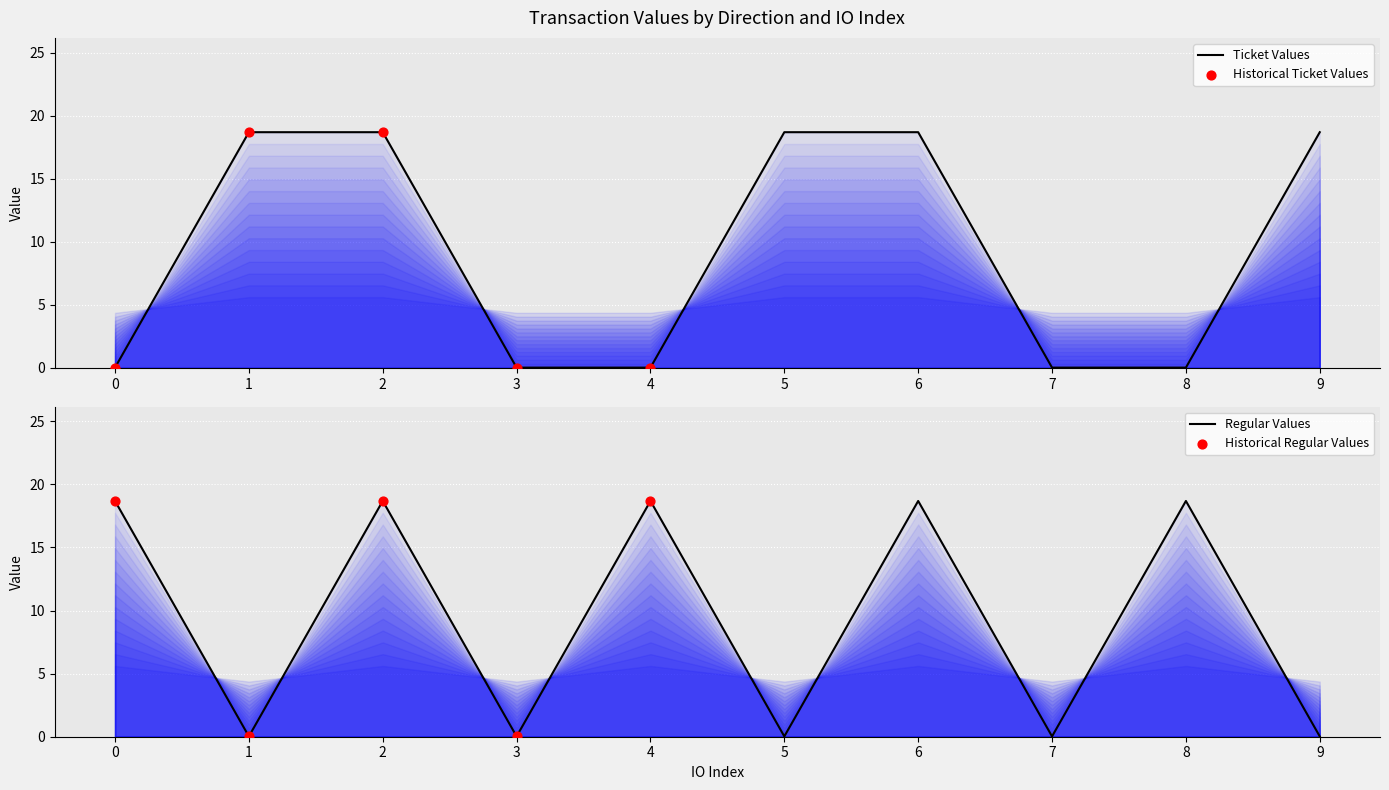

Which series reaches the minimum Y coordinate?

Ticket_value